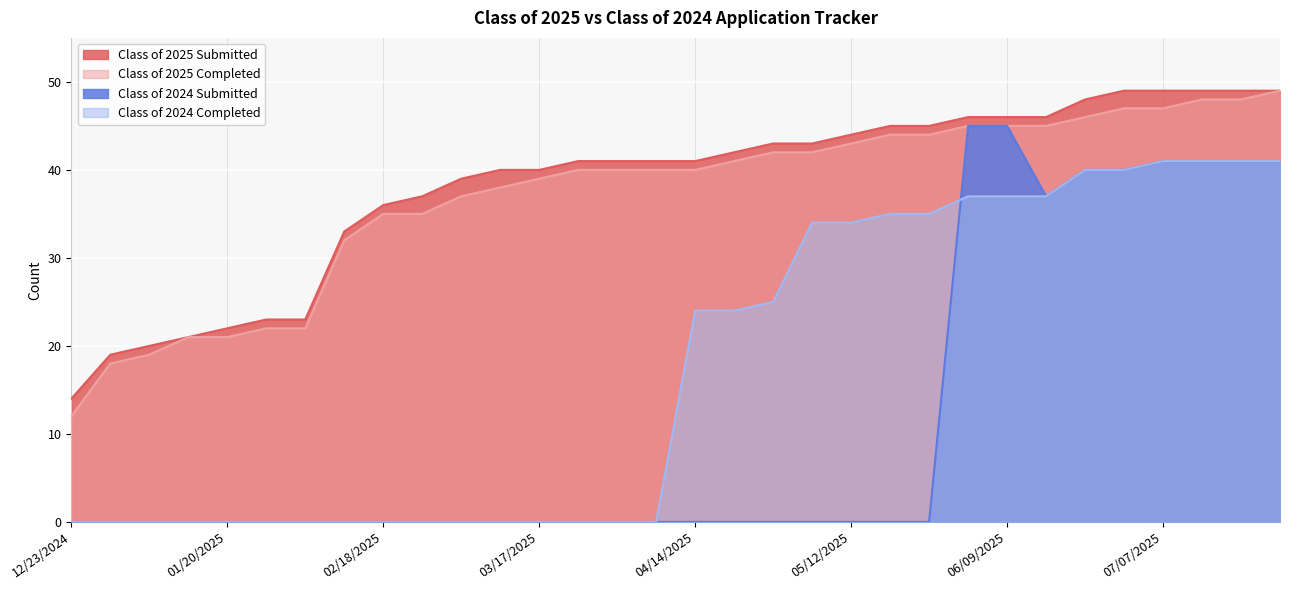

How many values in the Class of 2025 Completed series exceed 40?

15